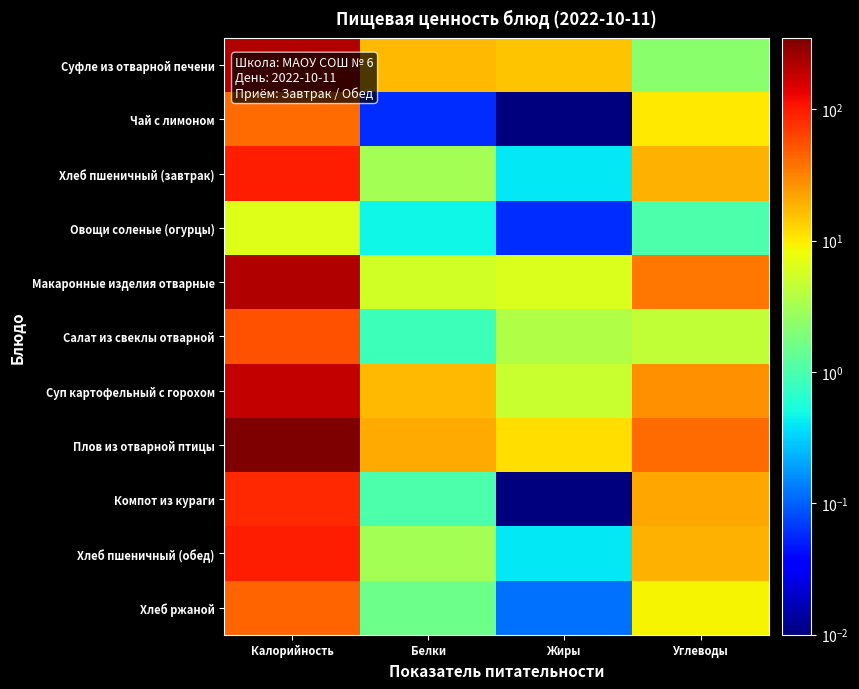

Reading left to right, extract all data points from this chart.

Суфле из отварной печени: Калорийность=218.7	Белки=17.1	Жиры=15.3	Углеводы=2.2
Чай с лимоном: Калорийность=41.4	Белки=0.1	Жиры=0.0	Углеводы=10.3
Хлеб пшеничный (завтрак): Калорийность=94.4	Белки=3.2	Жиры=0.4	Углеводы=19.0
Овощи соленые (огурцы): Калорийность=6.5	Белки=0.5	Жиры=0.1	Углеводы=1.0
Макаронные изделия отварные: Калорийность=221.9	Белки=5.5	Жиры=6.2	Углеводы=36.0
Салат из свеклы отварной: Калорийность=54.6	Белки=0.8	Жиры=3.7	Углеводы=4.6
Суп картофельный с горохом: Калорийность=182.9	Белки=17.0	Жиры=4.8	Углеводы=27.4
Плов из отварной птицы: Калорийность=348.0	Белки=20.7	Жиры=11.6	Углеводы=40.8
Компот из кураги: Калорийность=84.7	Белки=1.0	Жиры=0.0	Углеводы=21.0
Хлеб пшеничный (обед): Калорийность=94.4	Белки=3.2	Жиры=0.4	Углеводы=19.0
Хлеб ржаной: Калорийность=44.2	Белки=1.6	Жиры=0.1	Углеводы=8.9